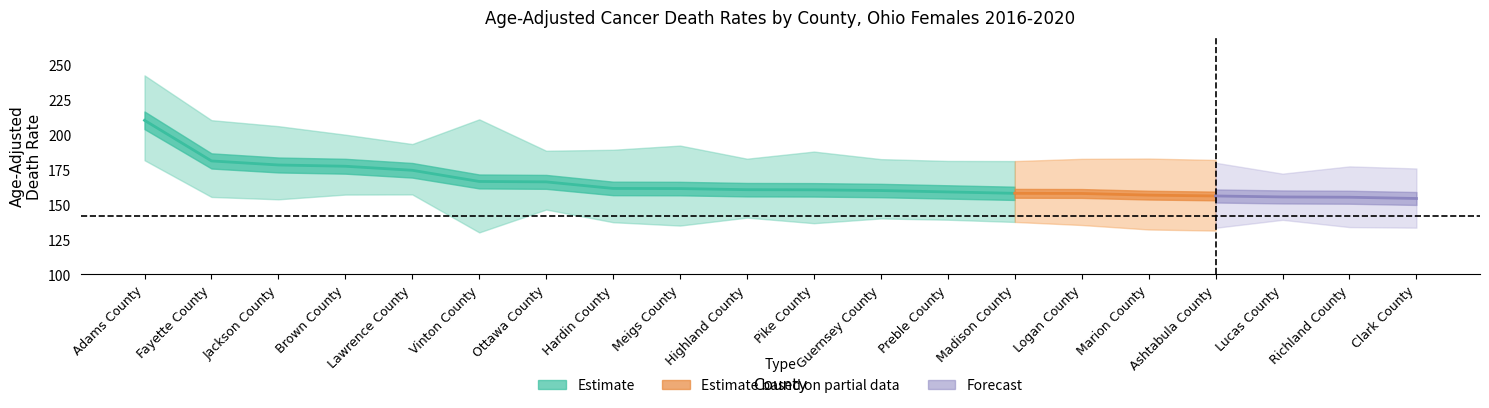

What is the minimum value shown in the chart?

130.1